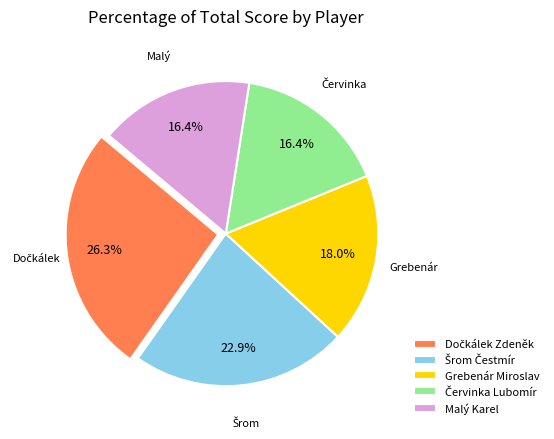

True or false: Malý Karel accounts for 7% of the total.

False